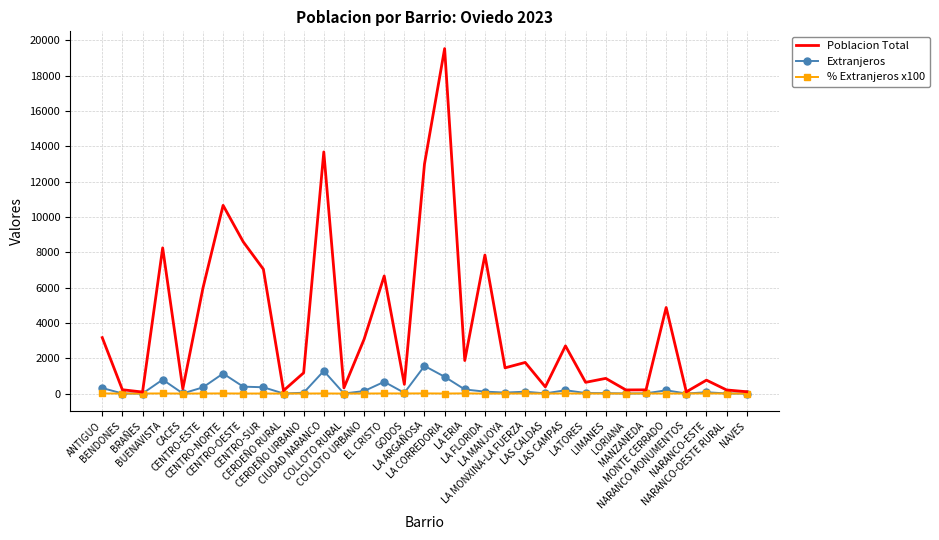

What is the average value of the Poblacion Total series?

3830.6